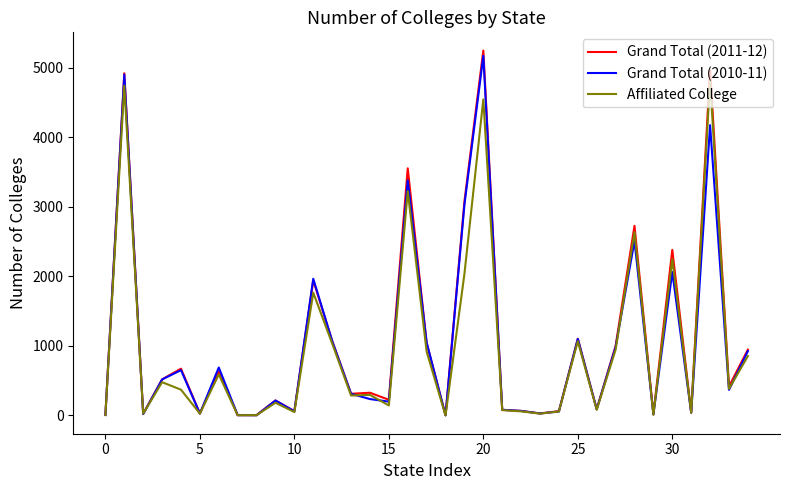

Which series has the widest spread of values?

Grand Total (2011-12)